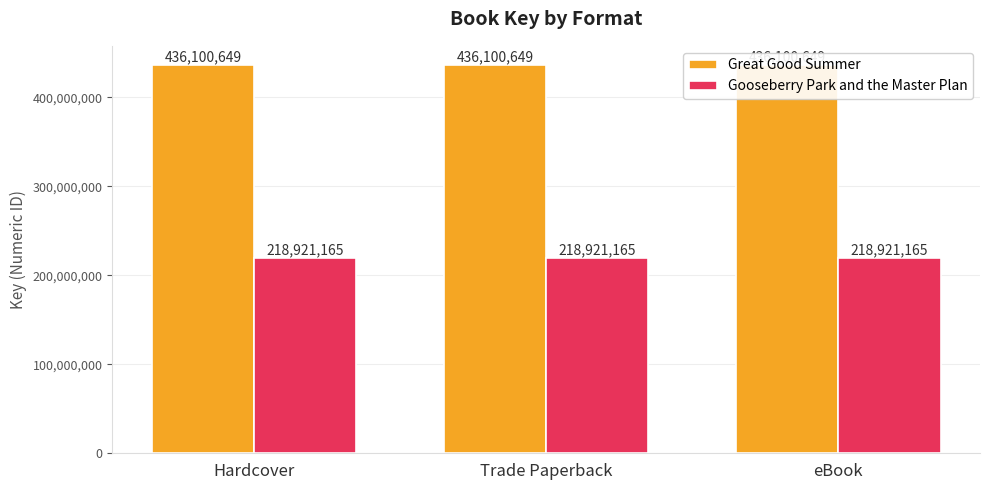

What is the value of the Gooseberry Park and the Master Plan bar at the 3rd from the left?

218921165